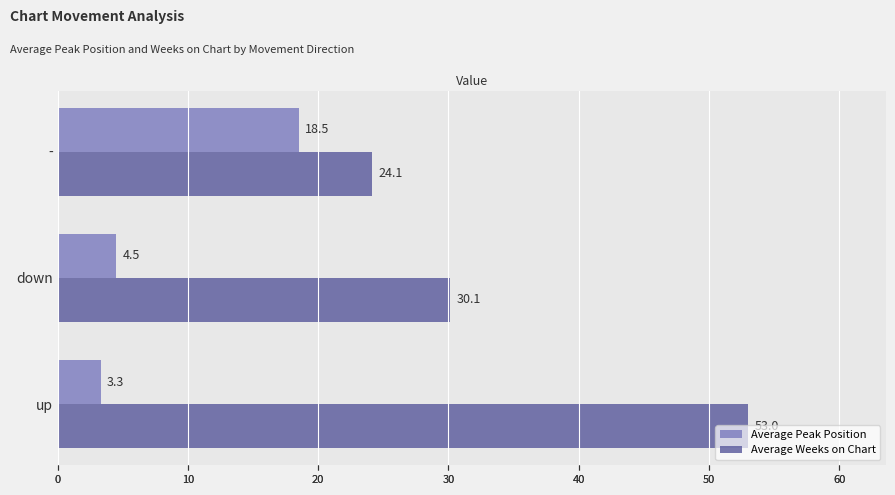

How many values in the Average Weeks on Chart series are below 30?

1